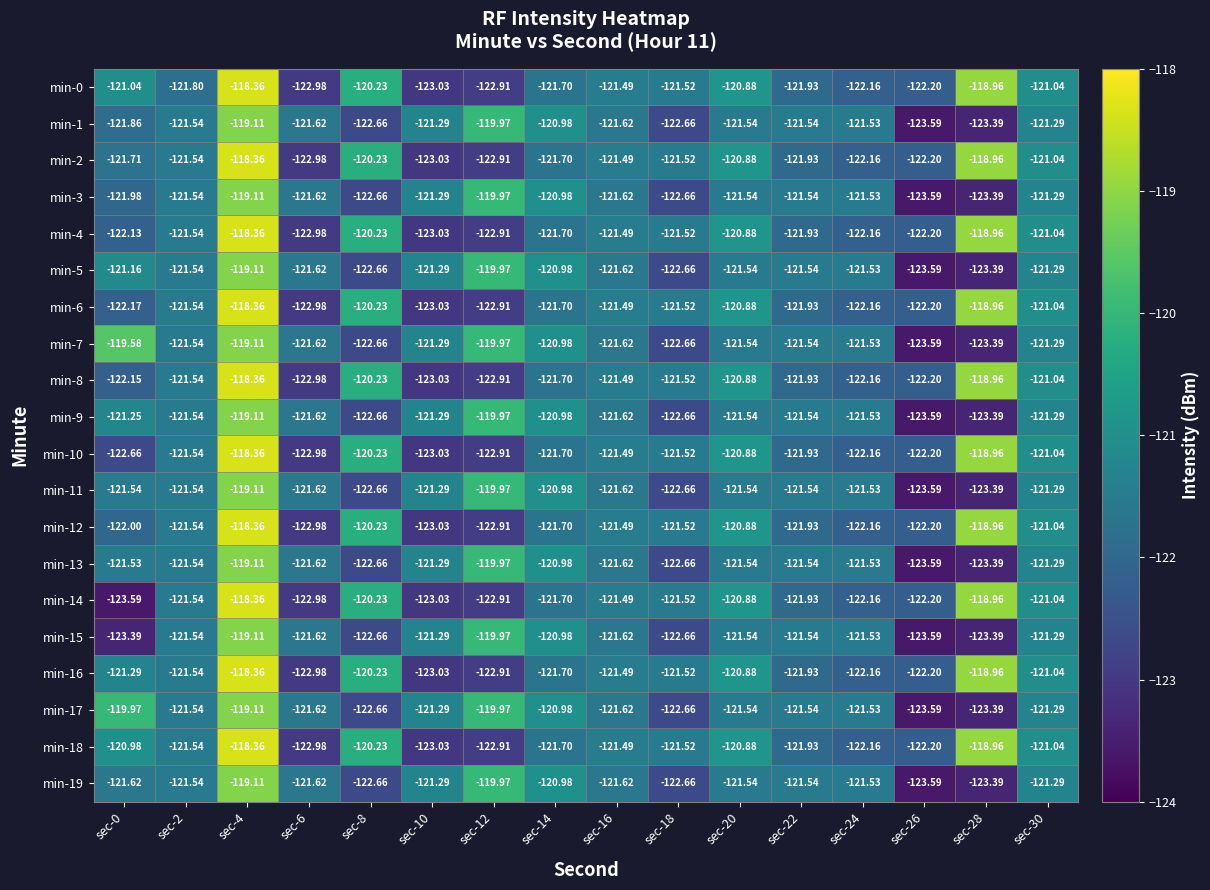

What is the minimum value shown in the chart?

-123.6